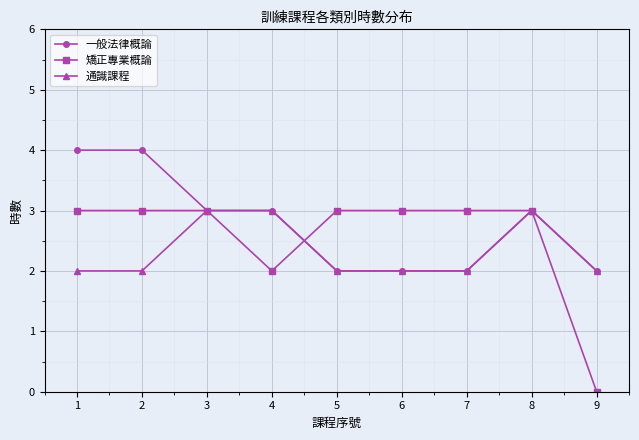

Which series has the widest spread of values?

矯正專業概論